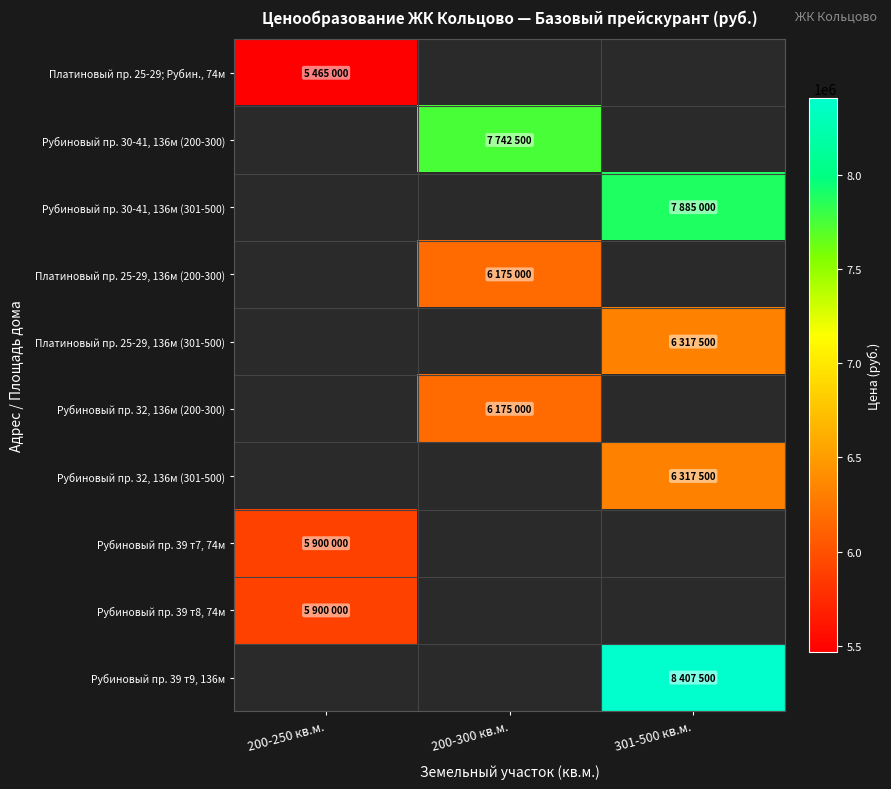

What is the spread (max minus min) of values at 200-250 кв.м.?

435000.0